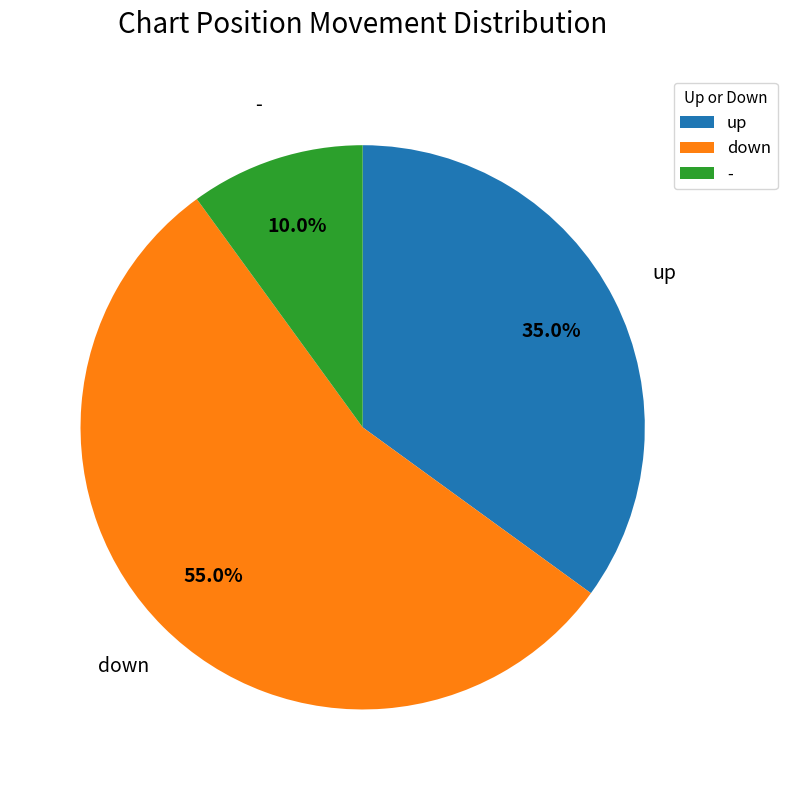

Does any single category account for the majority?

Yes